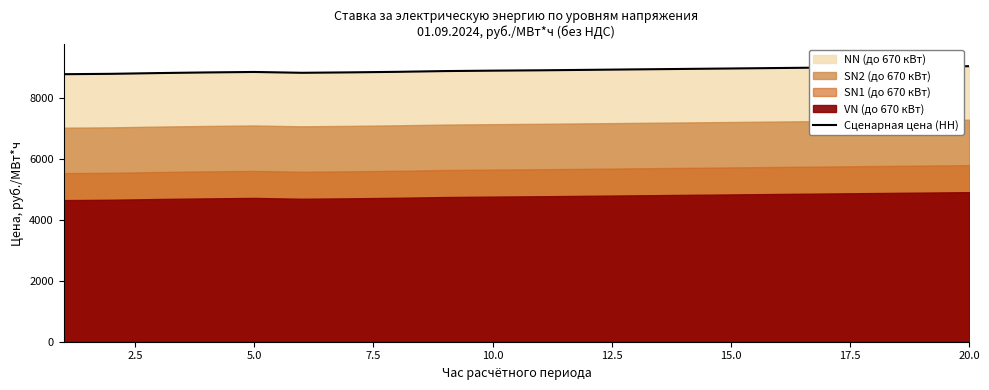

What is the maximum value for Сценарная цена (НН)?

9055.0